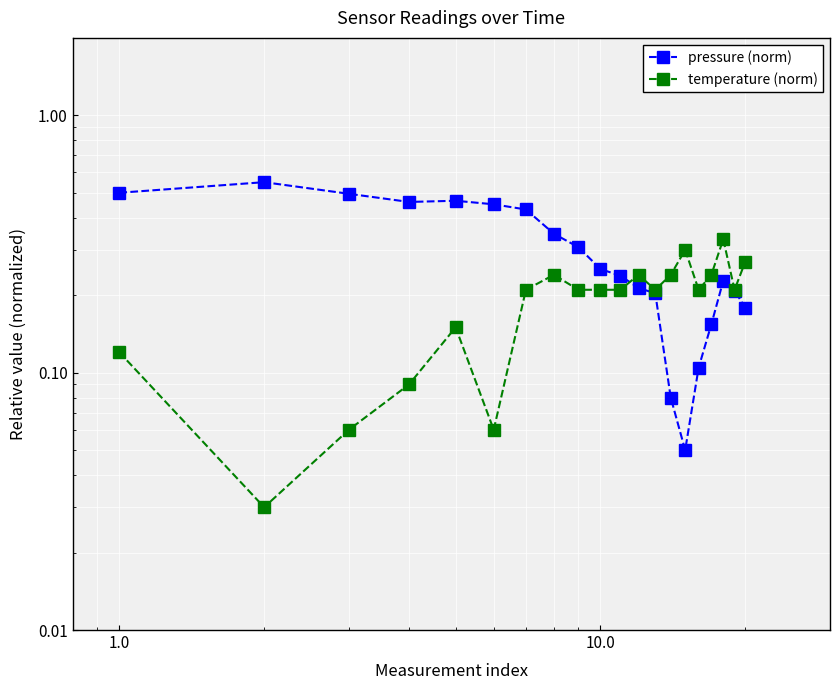

What is the difference between the maximum and minimum values in the pressure (norm) series?

0.5